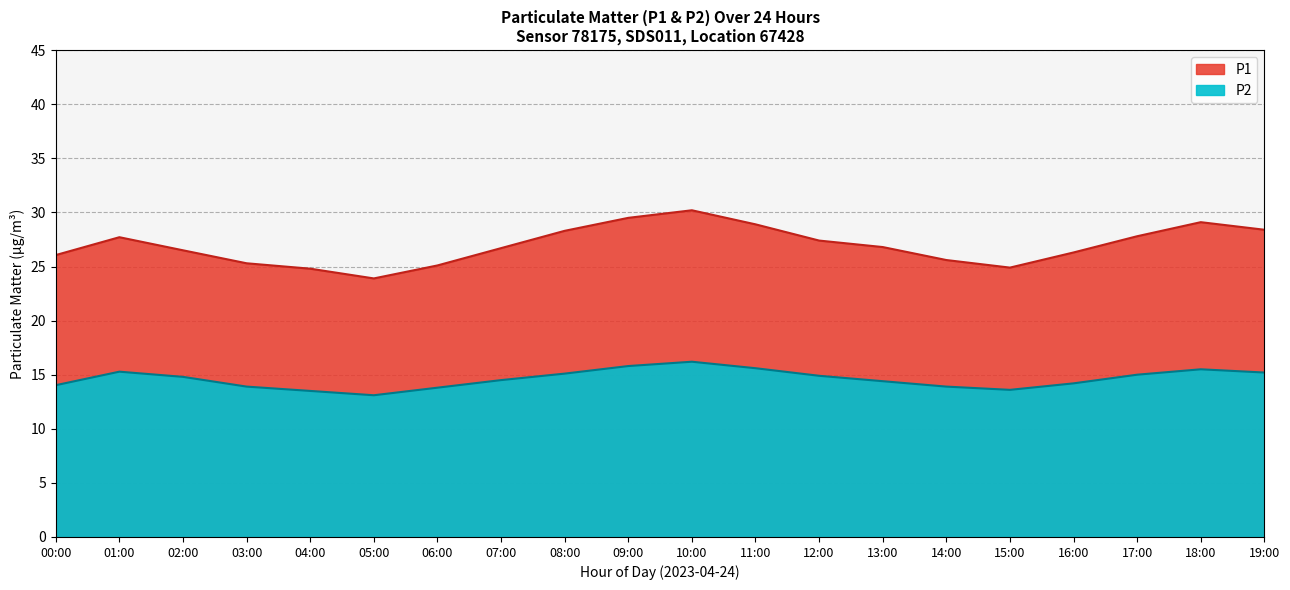

How many categories are shown in the chart?

20